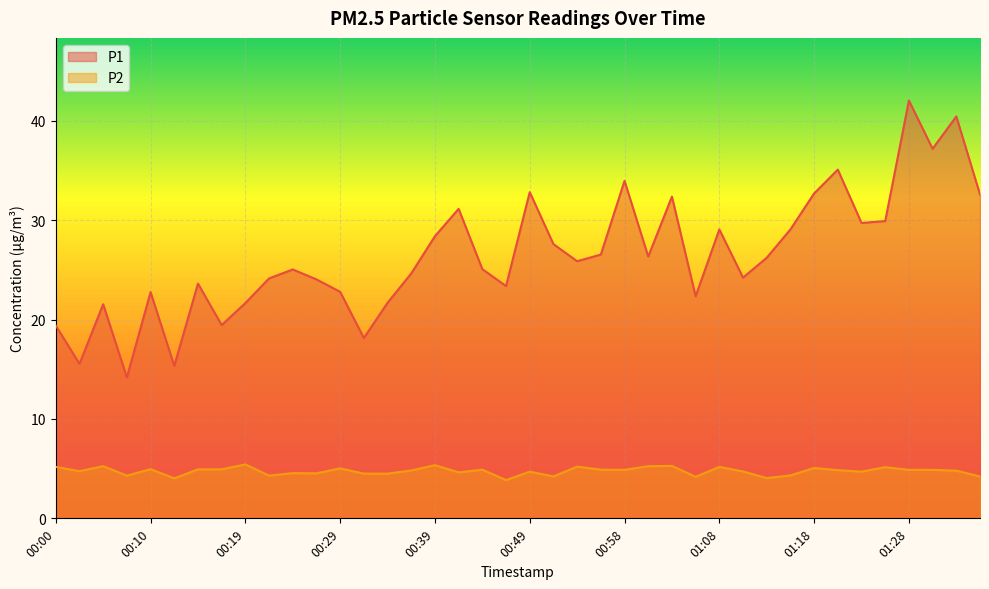

Rank the categories by P2 value from highest to lowest.

00:19, 00:39, 01:03, 00:05, 01:01, 00:53, 00:00, 01:08, 01:25, 01:18, 00:29, 00:10, 00:14, 00:17, 00:44, 00:56, 00:58, 01:28, 01:30, 01:20, 00:36, 01:32, 00:02, 01:11, 00:49, 01:23, 00:41, 00:24, 00:27, 00:31, 00:34, 01:15, 00:07, 00:22, 00:51, 01:35, 01:06, 01:13, 00:12, 00:46